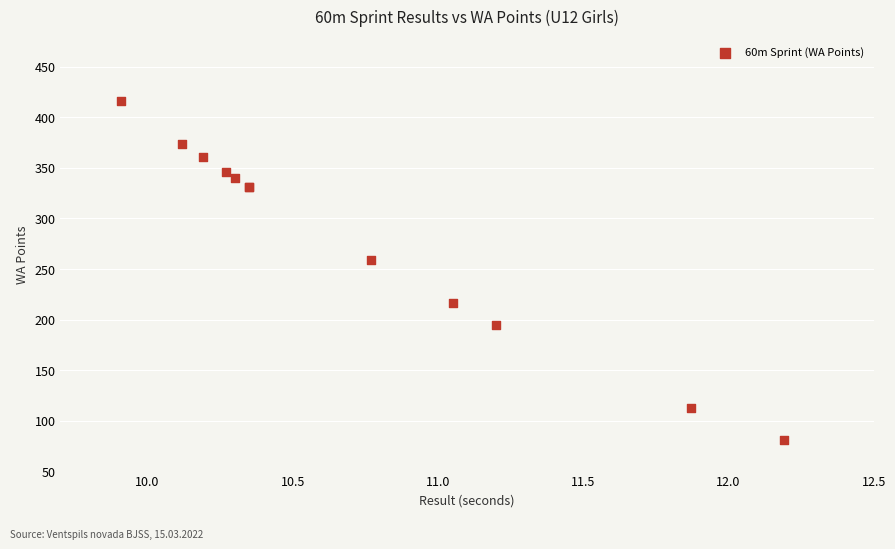

What Y value in the scatter plot is closest to 248?

259